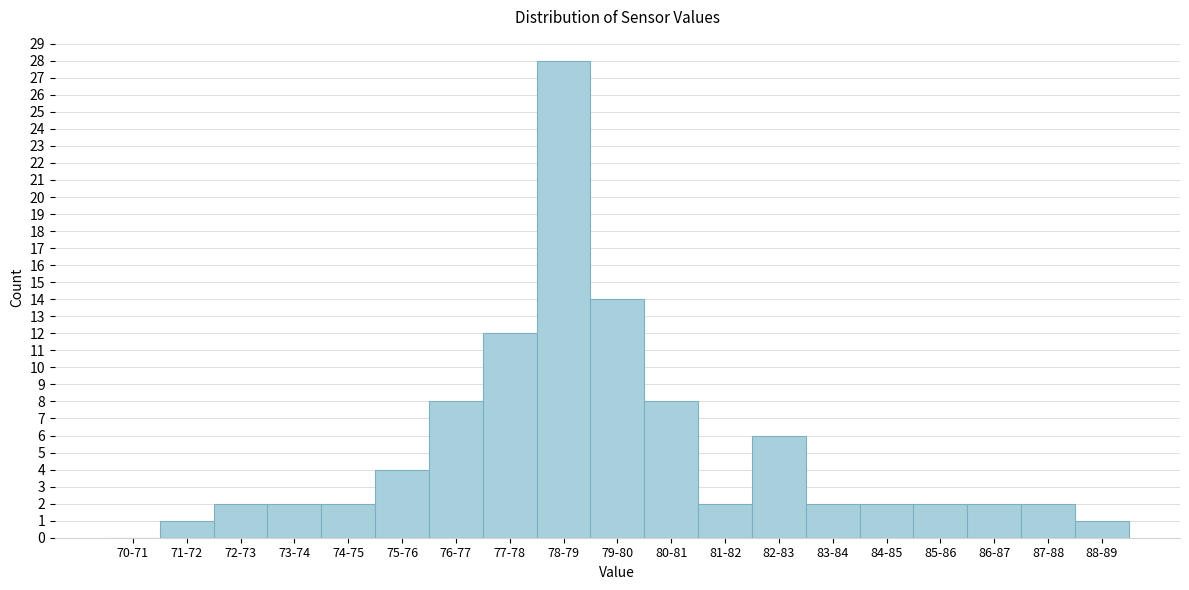

Reading left to right, what are all the values shown in this chart?

70-71=0	71-72=1	72-73=2	73-74=2	74-75=2	75-76=4	76-77=8	77-78=12	78-79=28	79-80=14	80-81=8	81-82=2	82-83=6	83-84=2	84-85=2	85-86=2	86-87=2	87-88=2	88-89=1